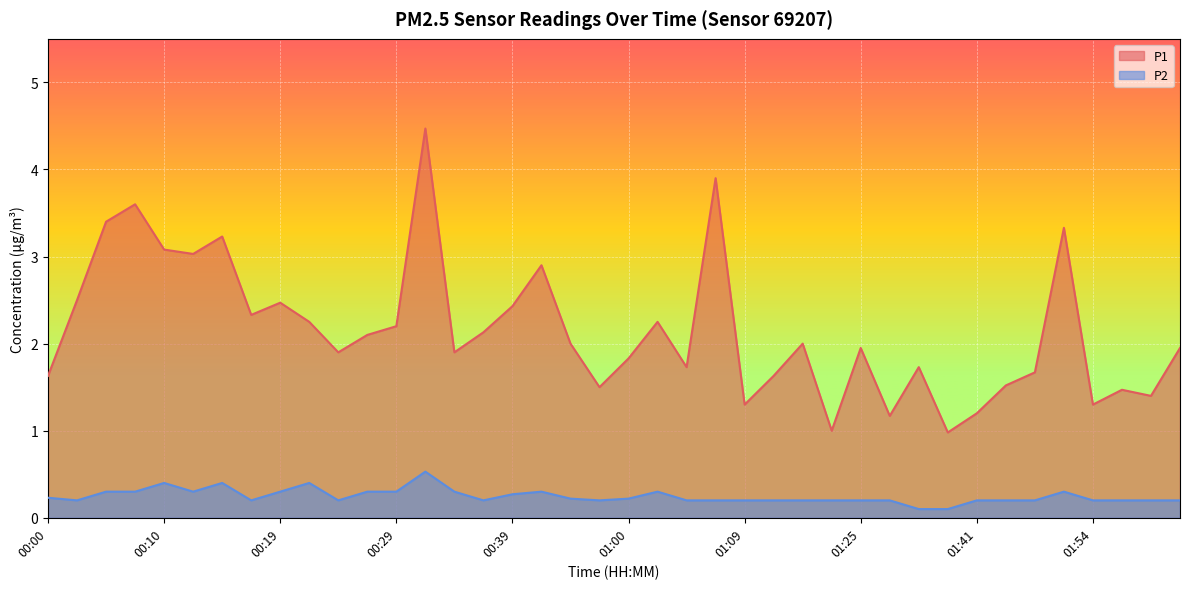

What is the total value across all series at 01:09?

1.5